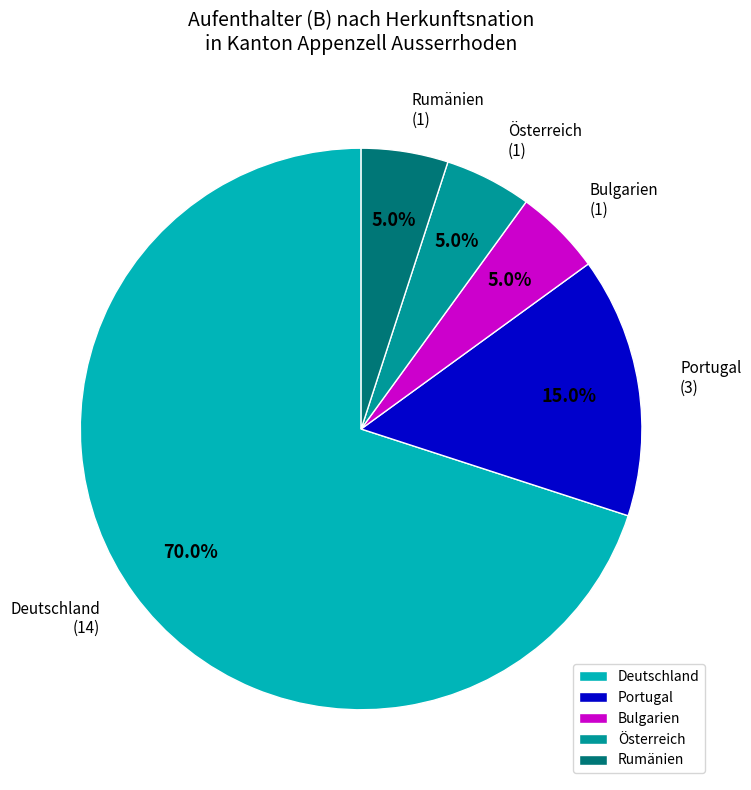

Combined, what portion of the pie is Bulgarien and Österreich?

10.0%